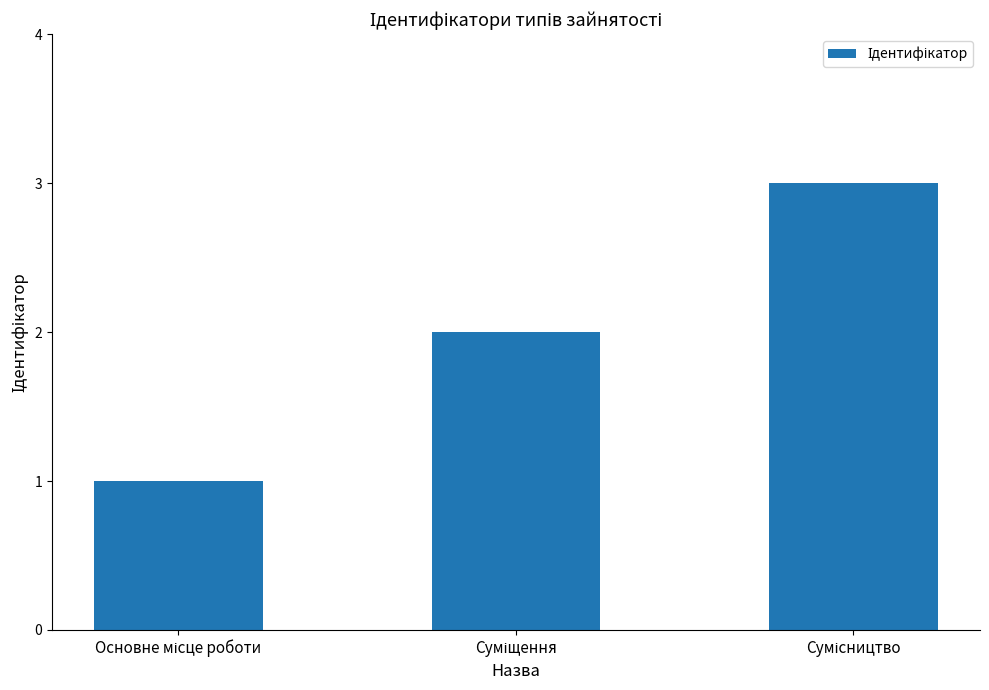

How many distinct data groups are displayed?

1